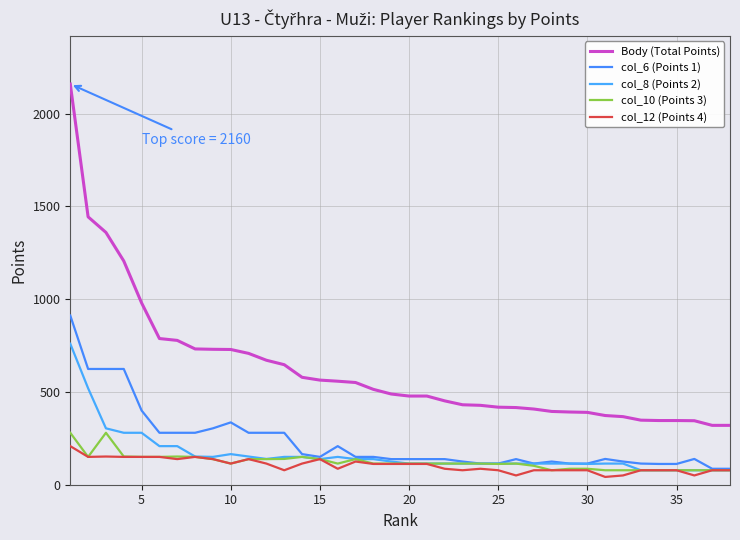

Is this an area chart (filled region under the line)?

No